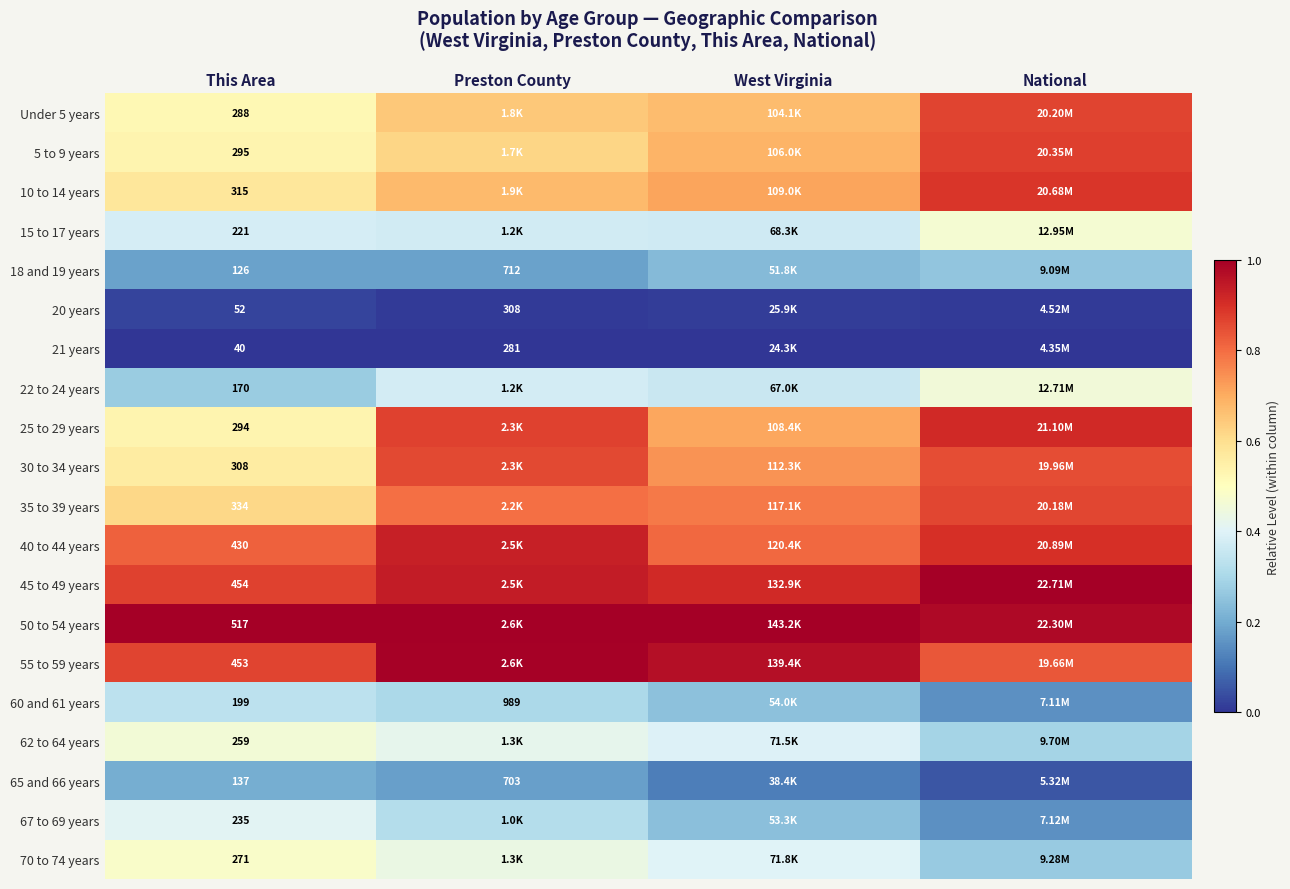

Is the value of 70 to 74 years at This Area greater than the value of 40 to 44 years at This Area?

No